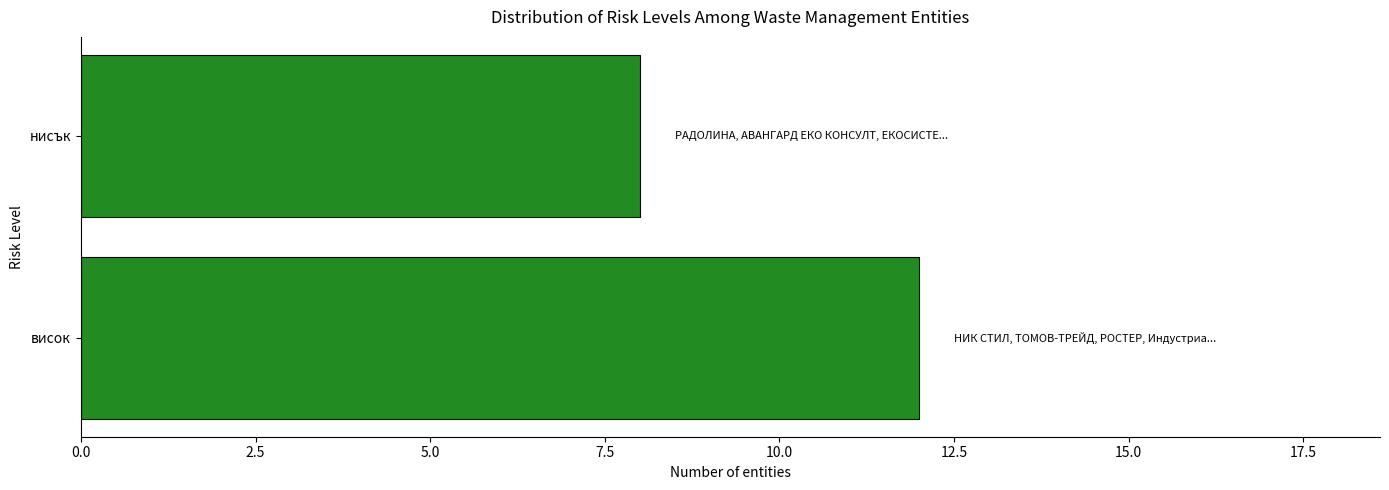

What is the average value?

10